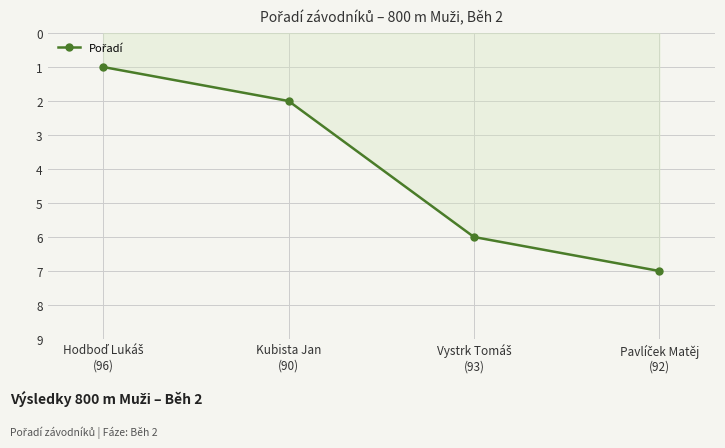

The value at Kubista Jan
(90) is 2. True or false?

True